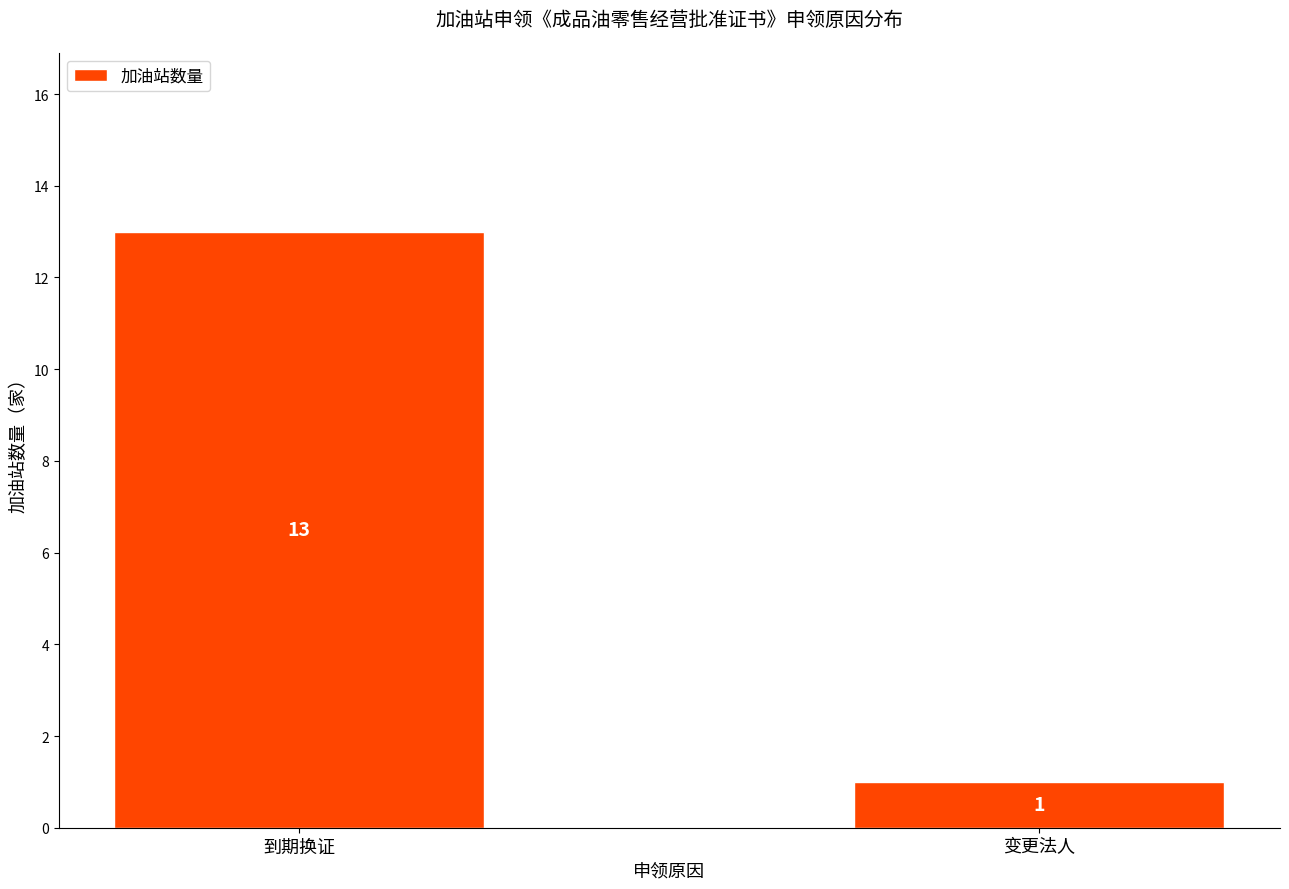

The value at 变更法人 is 1. True or false?

True